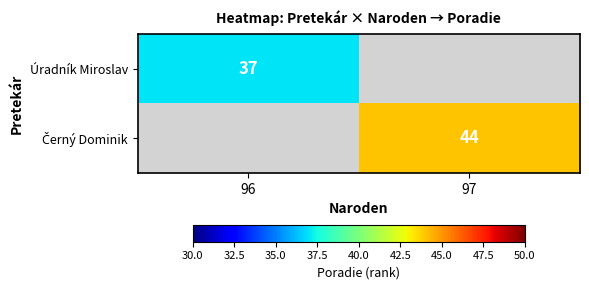

The Úradník Miroslav series shows 37 at 96. True or false?

True